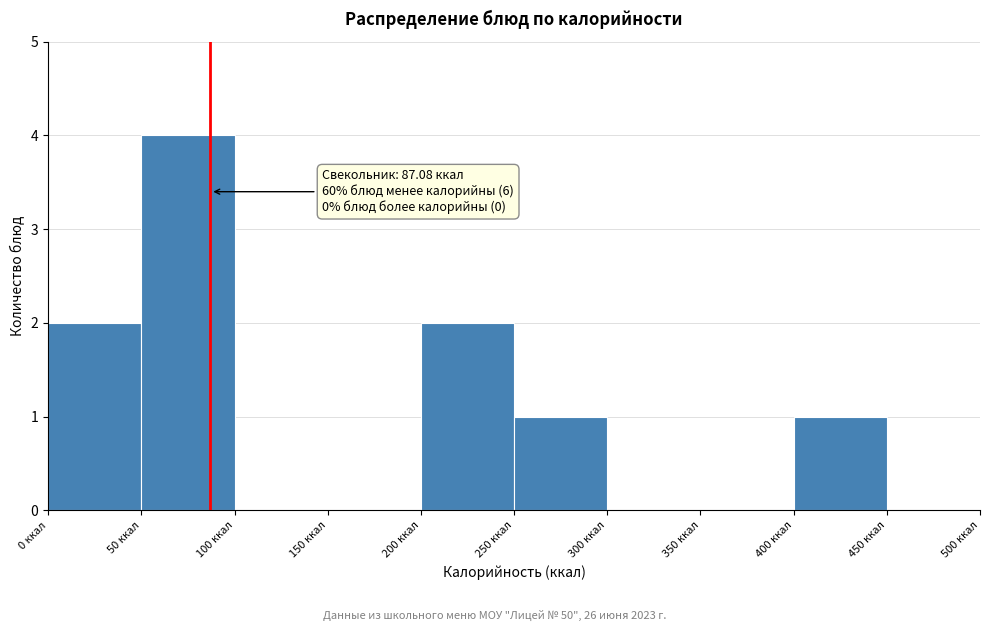

Over which range of the x-axis is the bar tallest?

50 to 100